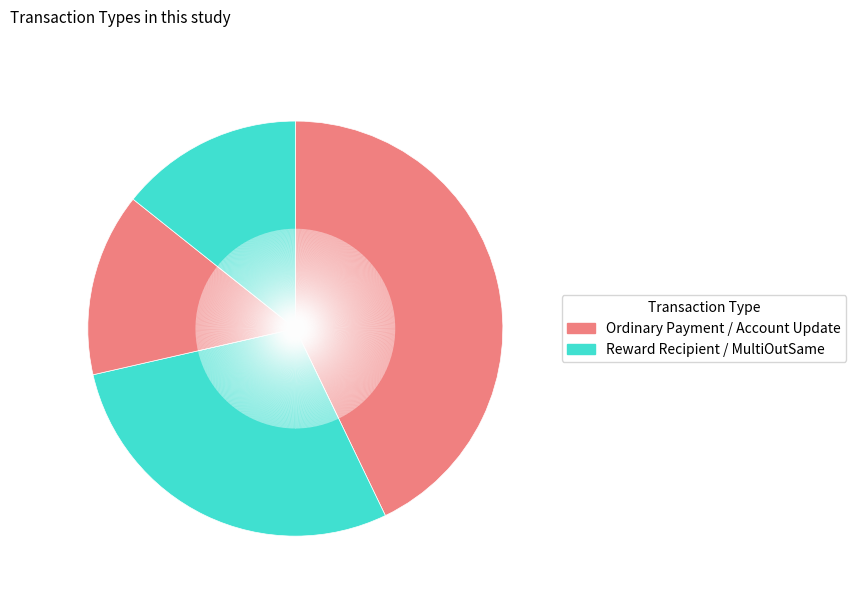

How many slices are in this pie chart?

4